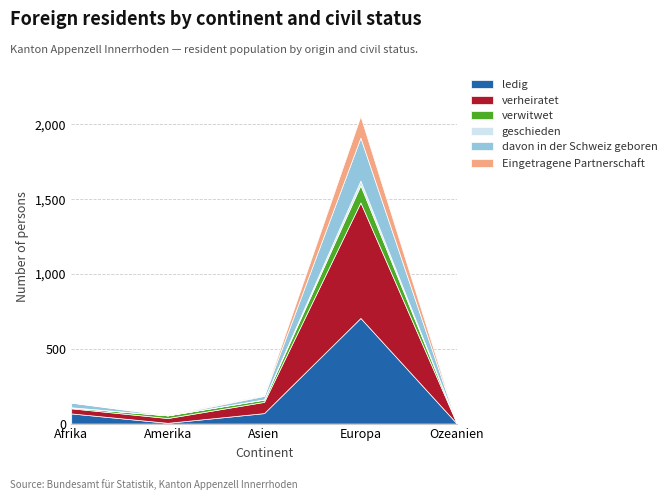

At Amerika, list the series in order from smallest to largest.

geschieden, davon in der Schweiz geboren, ledig, Eingetragene Partnerschaft, verwitwet, verheiratet